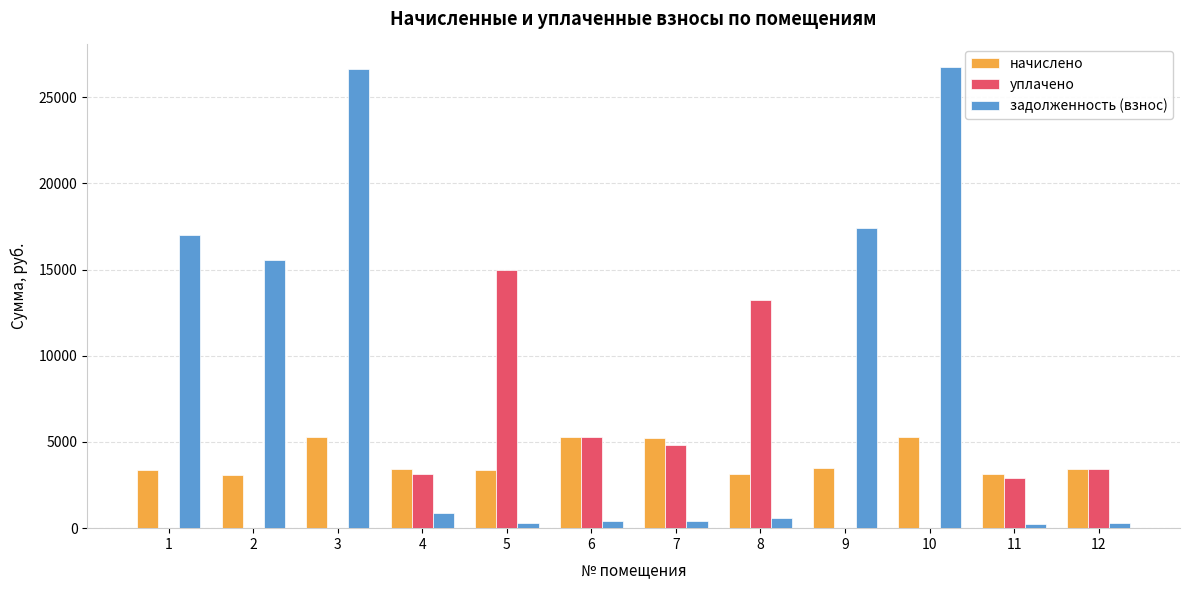

Is the value of задолженность (взнос) at 1 greater than the value of уплачено at 11?

Yes